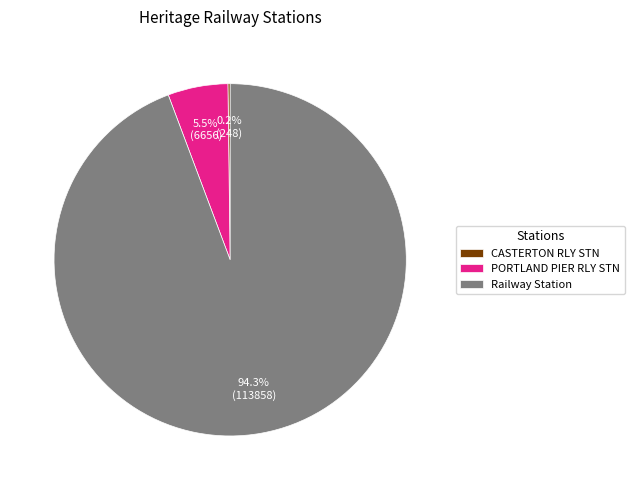

What is the total percentage of Railway Station and PORTLAND PIER RLY STN?

99.8%